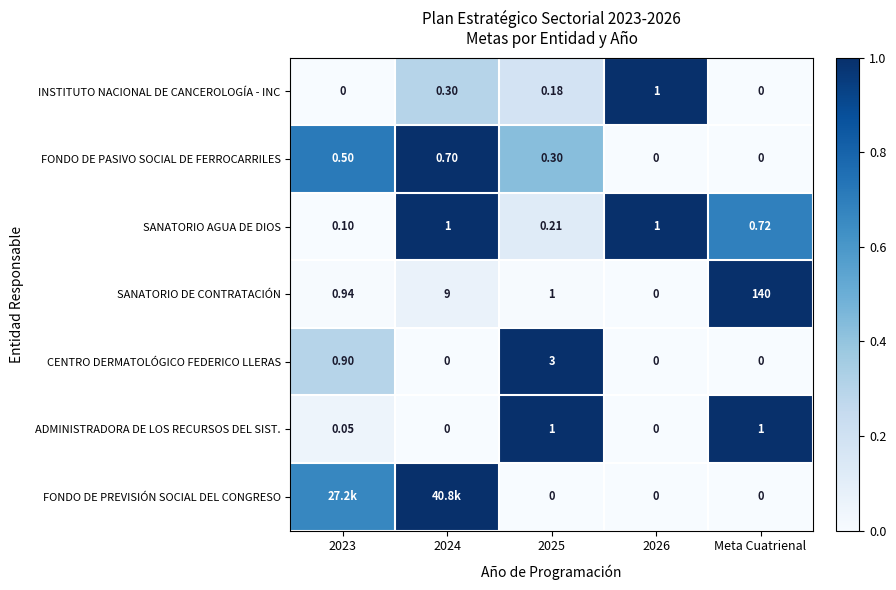

Which category has the highest value in the SANATORIO DE CONTRATACIÓN series?

Meta Cuatrienal